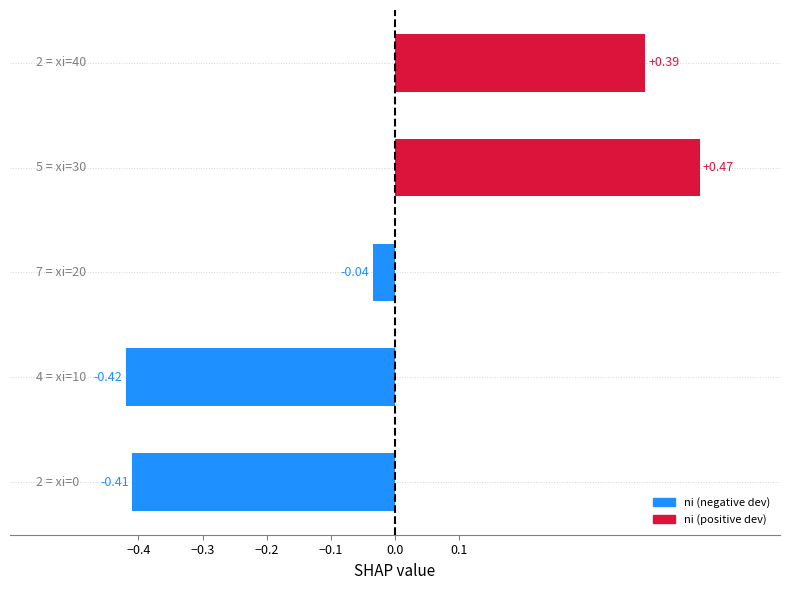

Are the bars grouped side by side (vs. stacked)?

No